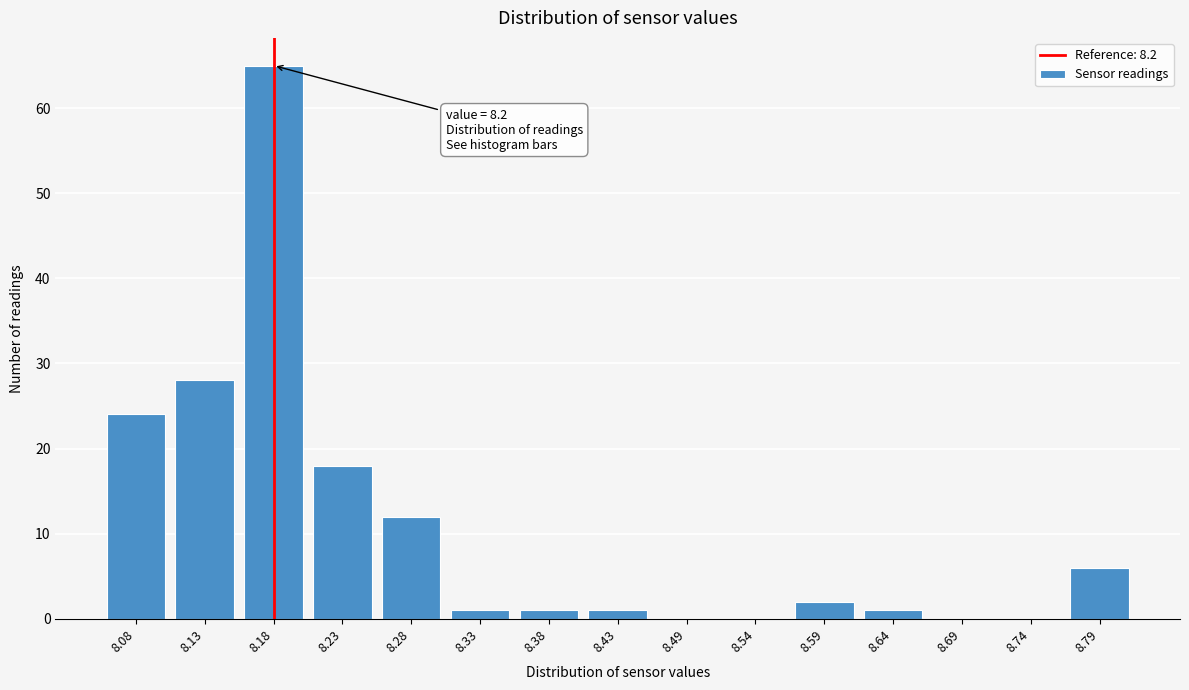

Reading left to right, extract all data points from this chart.

8.08=24	8.13=28	8.18=65	8.23=18	8.28=12	8.33=1	8.38=1	8.43=1	8.49=0	8.54=0	8.59=2	8.64=1	8.69=0	8.74=0	8.79=6